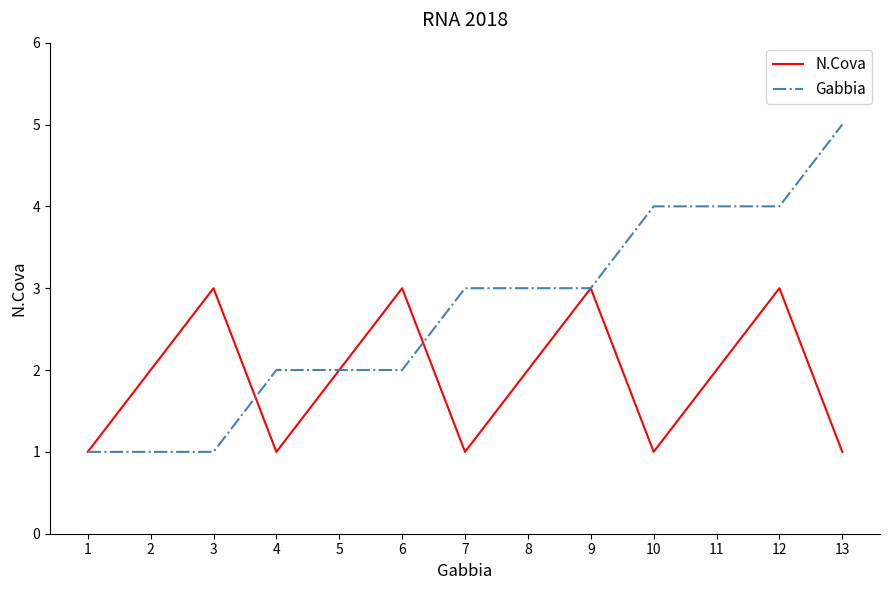

How many lines are shown in the chart?

2